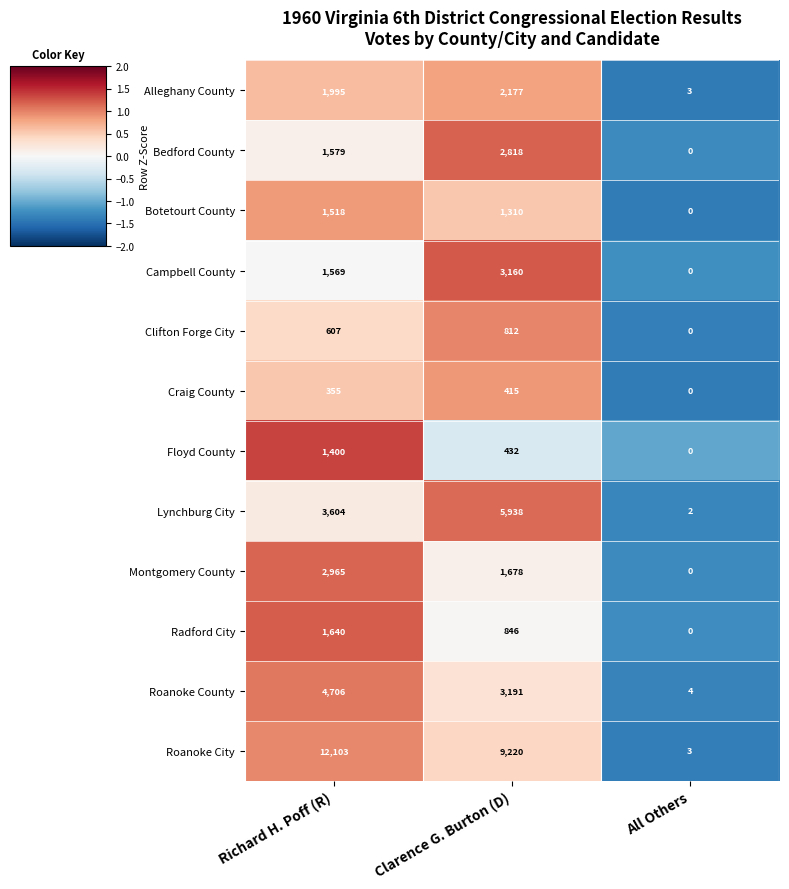

At which label is Roanoke City closest to 6053?

Clarence G. Burton (D)